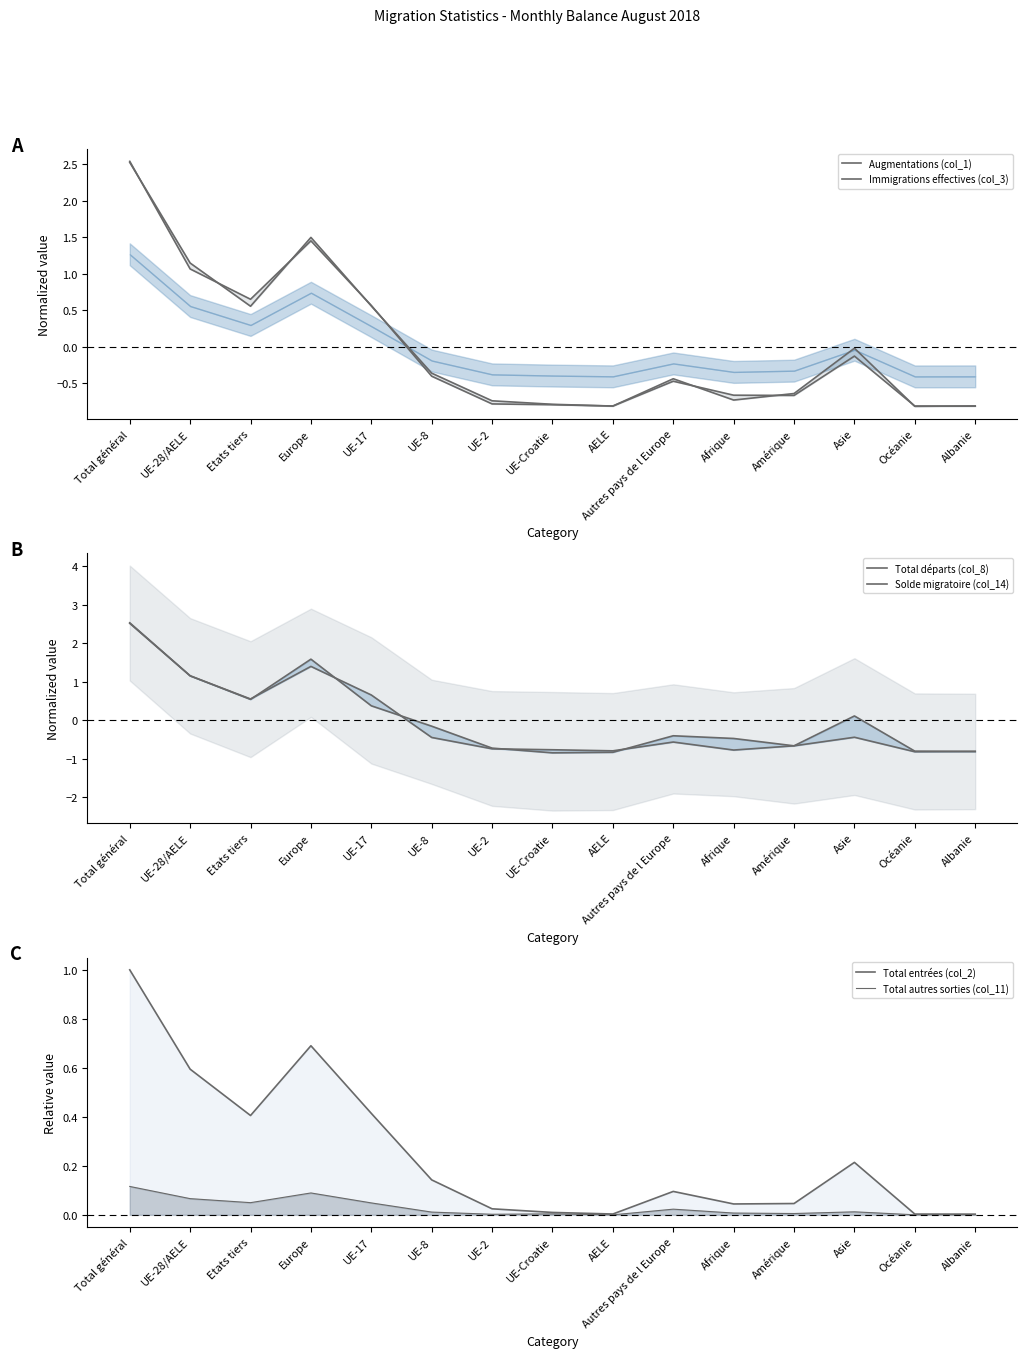

Which series ends up on top after the final intersection of Solde migratoire (col_14) and Total départs (col_8)?

Solde migratoire (col_14)